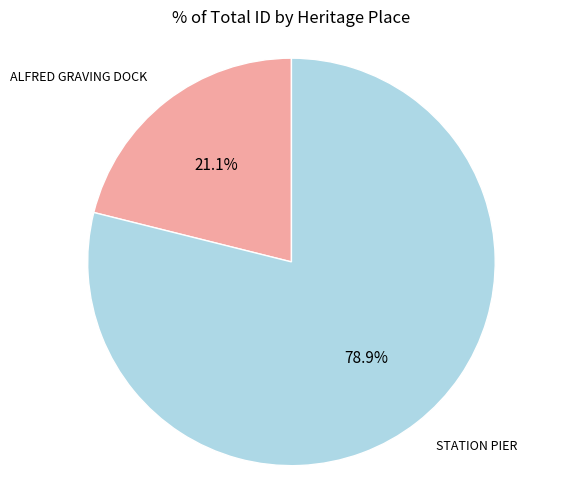

Is there any slice that represents more than half of the pie?

Yes